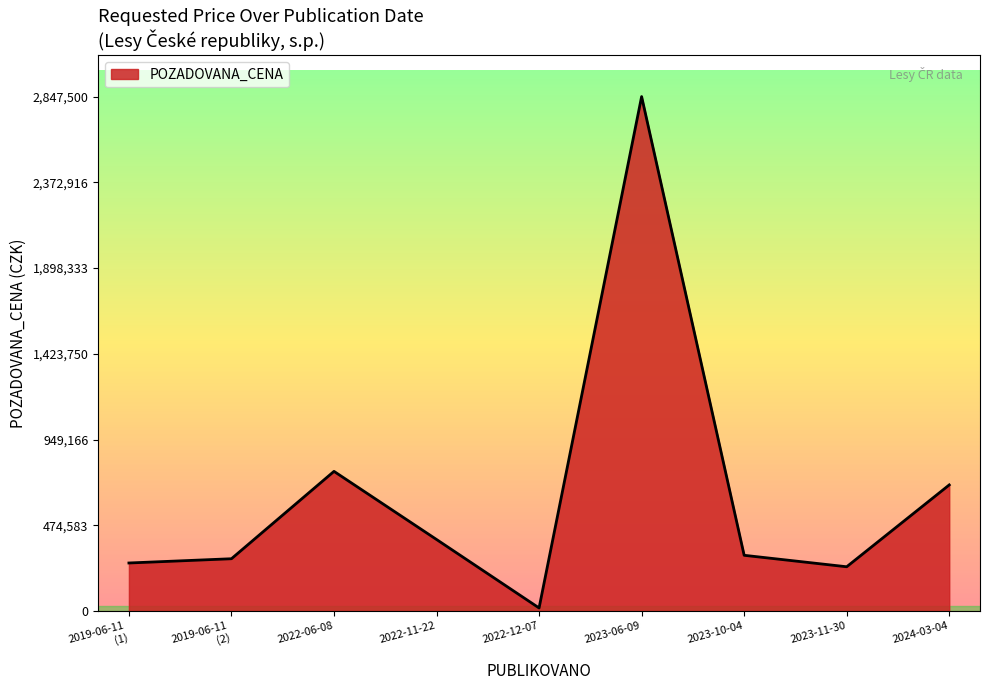

True or false: the data shows 16881 at 2022-12-07.

True